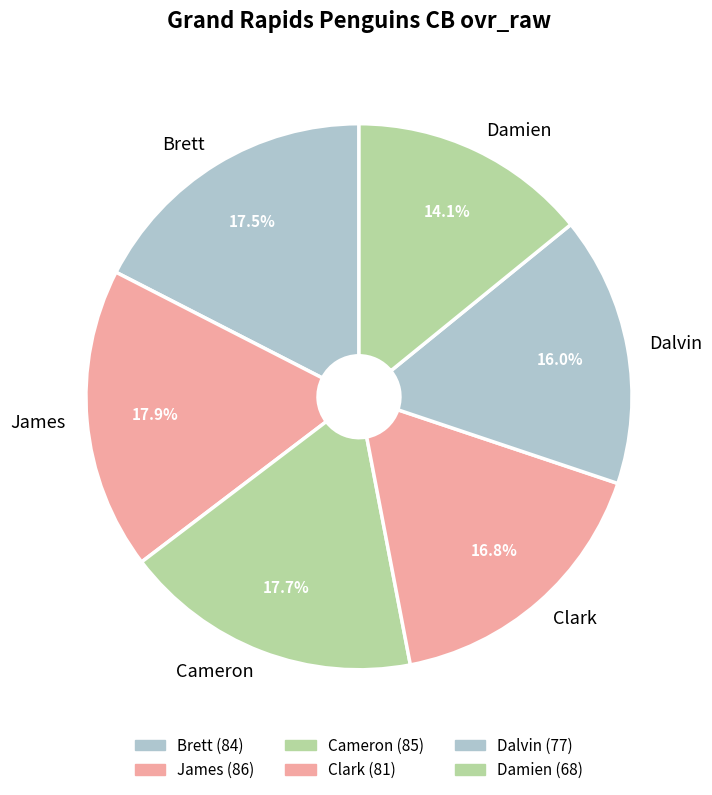

Which slice is the smallest?

Damien